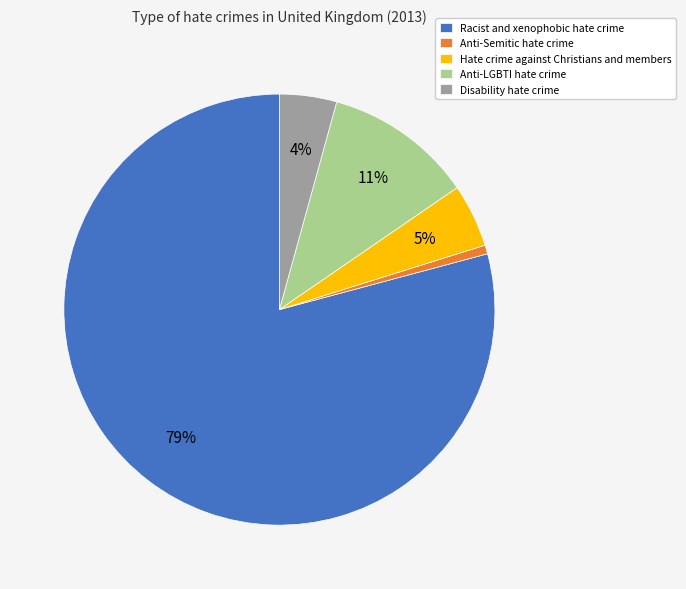

Does any single category account for the majority?

Yes